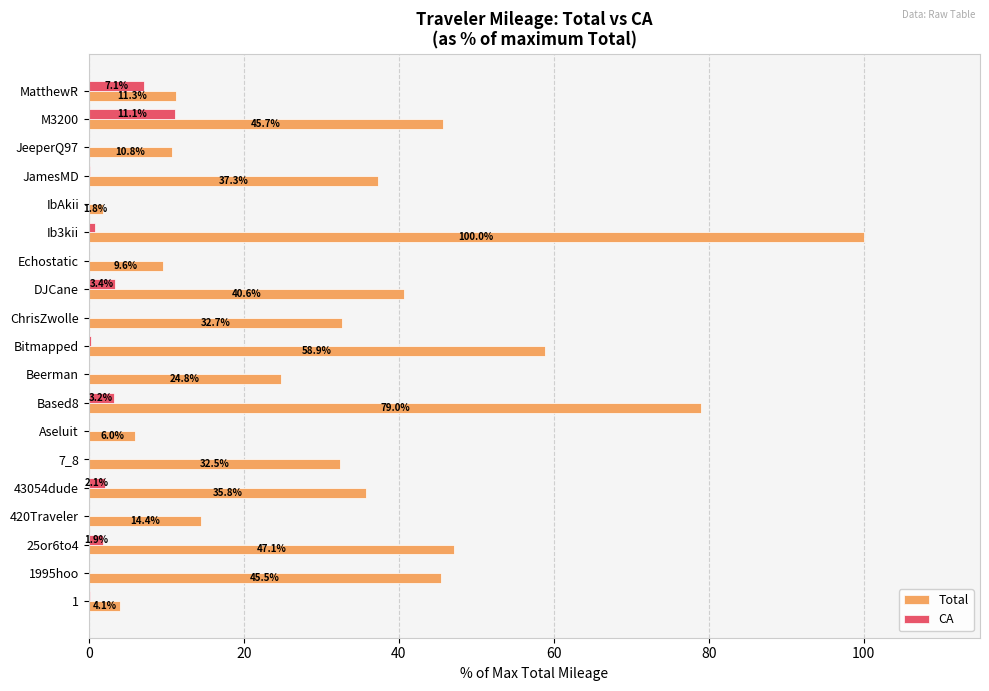

True or false: CA has a value of -6.6 at JeeperQ97.

False